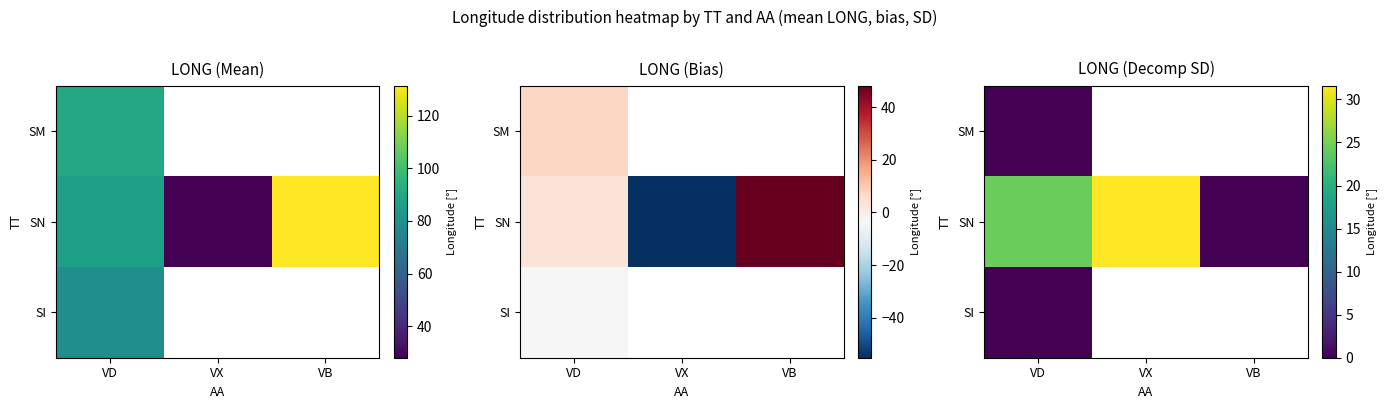

How many values in SN are above zero?

2